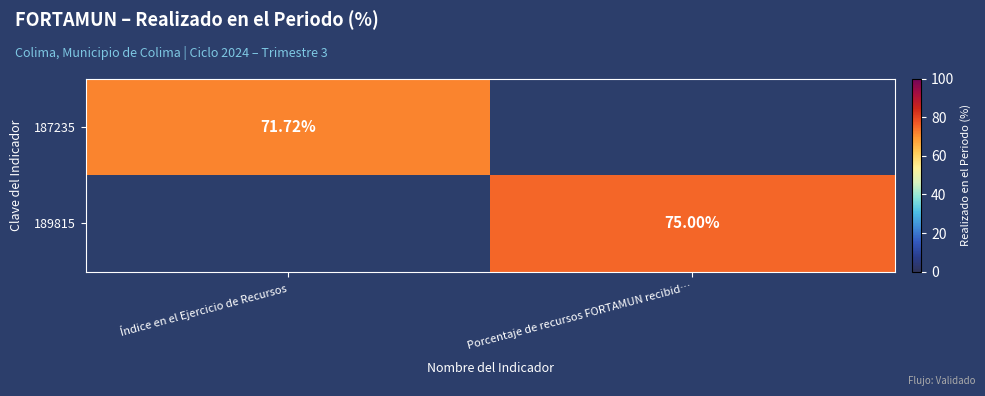

True or false: 187235 has a value of 46.6 at Índice en el Ejercicio de Recursos.

False